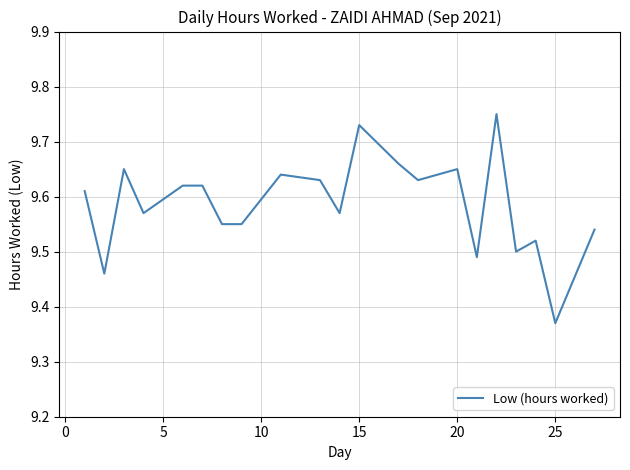

What is the difference between the maximum and minimum values?

0.4